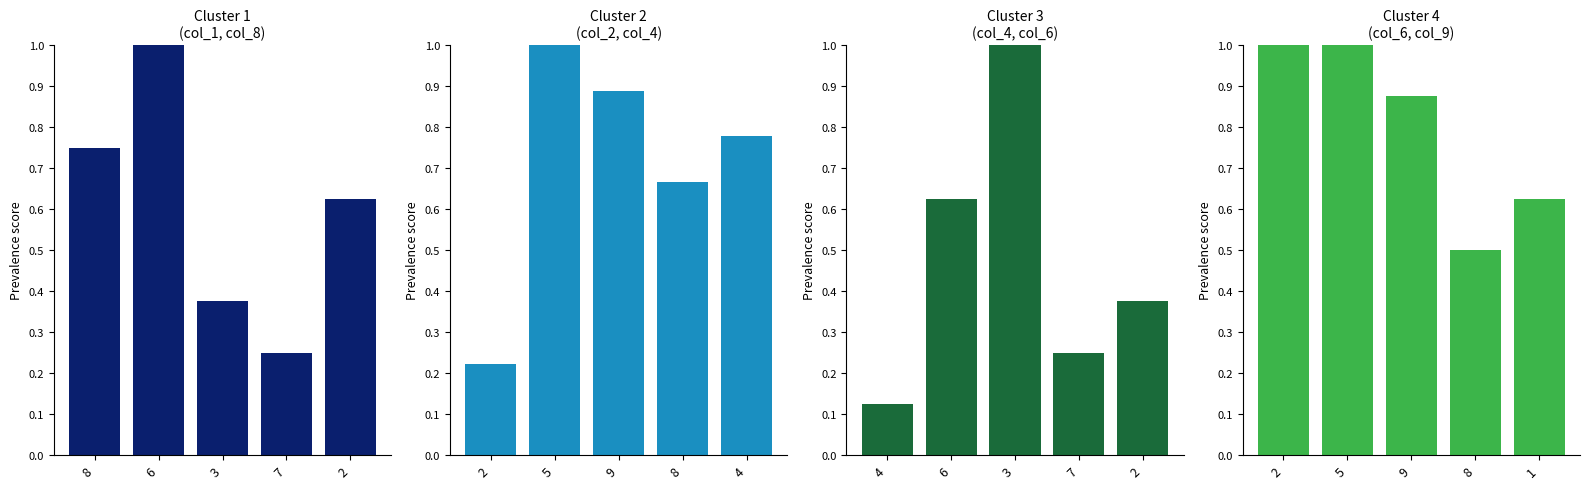

Which category has the highest value in the col_4 series?

3